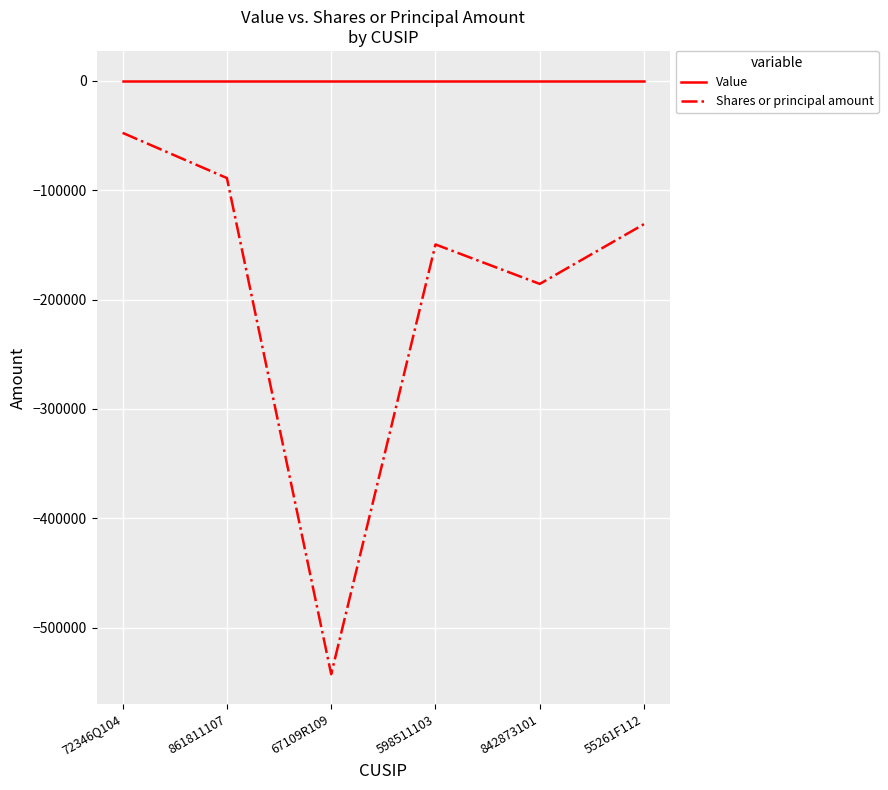

At which category does the chart reach its minimum across all series?

67109R109